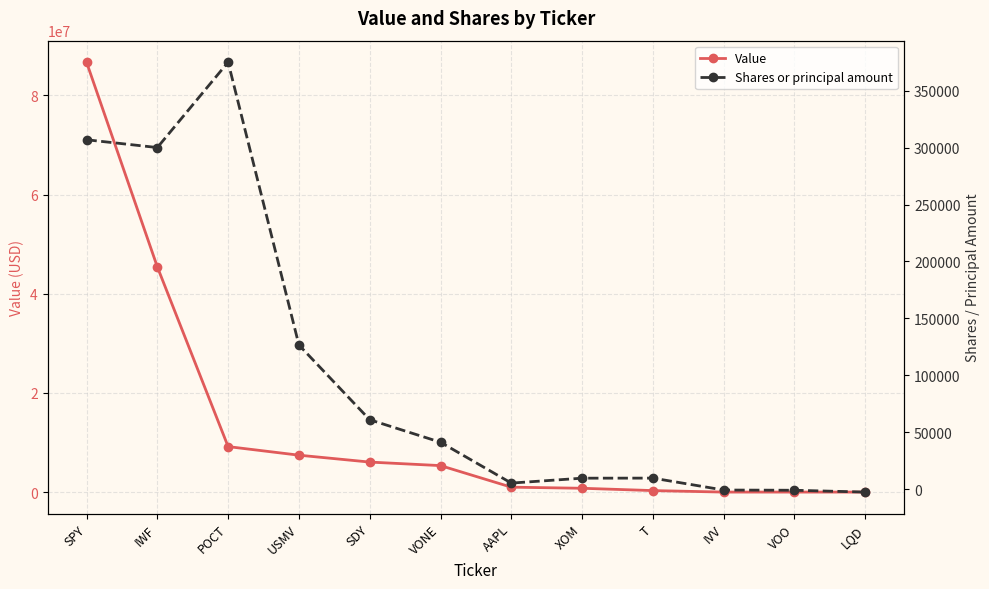

What is the label of the 1st point from the left?

SPY